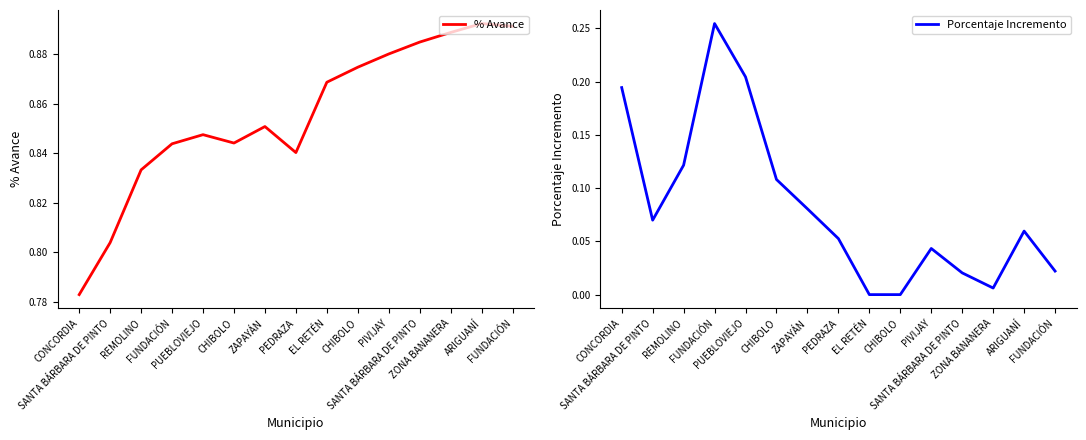

Which series has the largest total across all categories?

% Avance